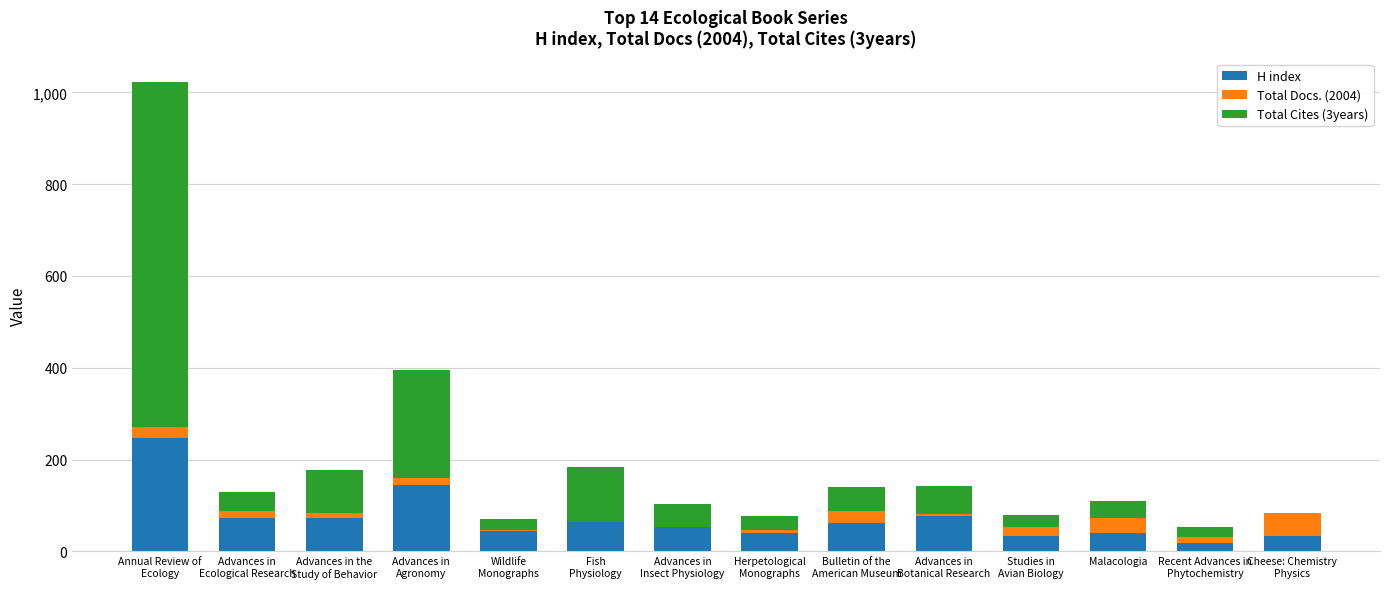

What are all the series names shown in the legend?

H index, Total Docs. (2004), Total Cites (3years)